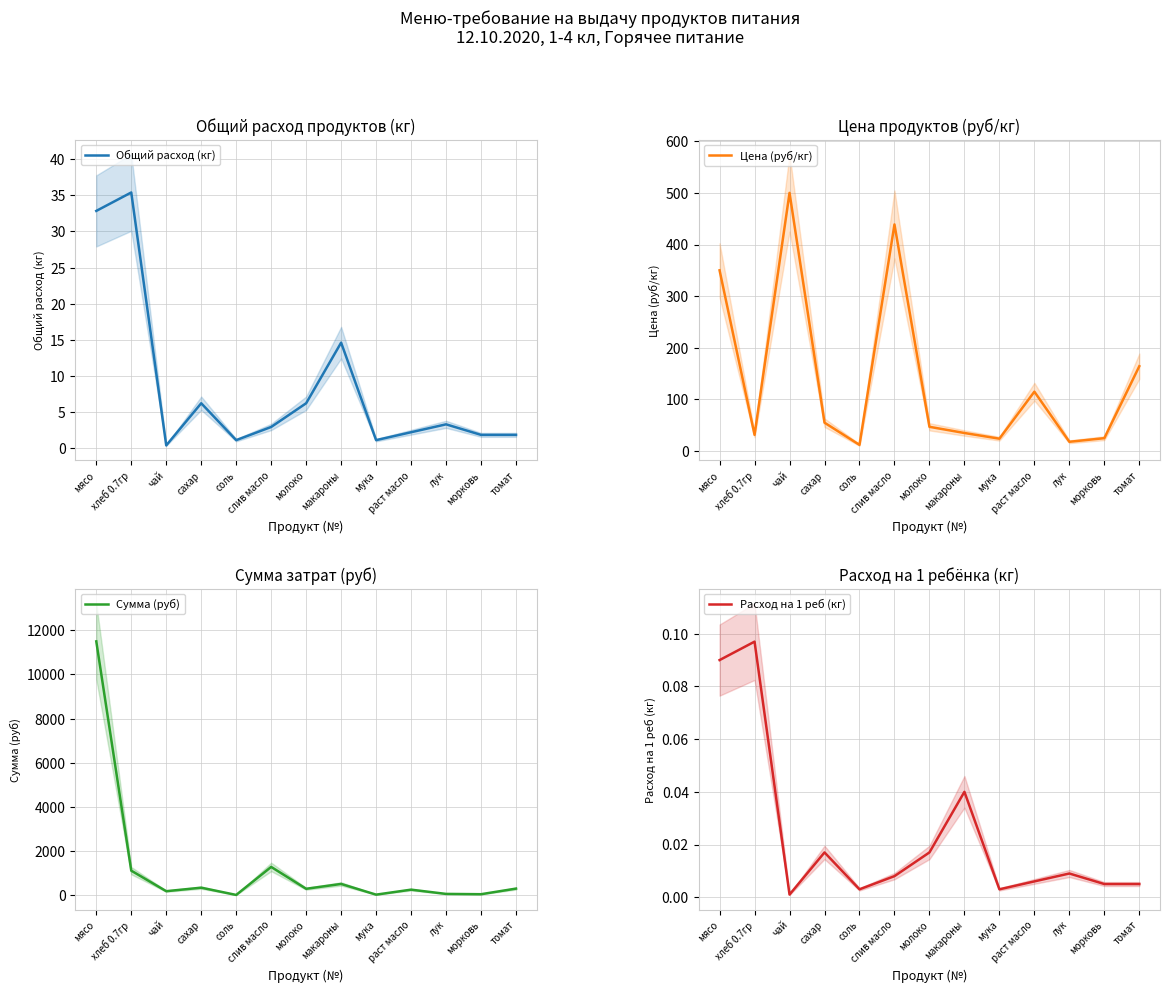

True or false: Расход на 1 реб (кг) and Общий расход (кг) cross at least once.

False